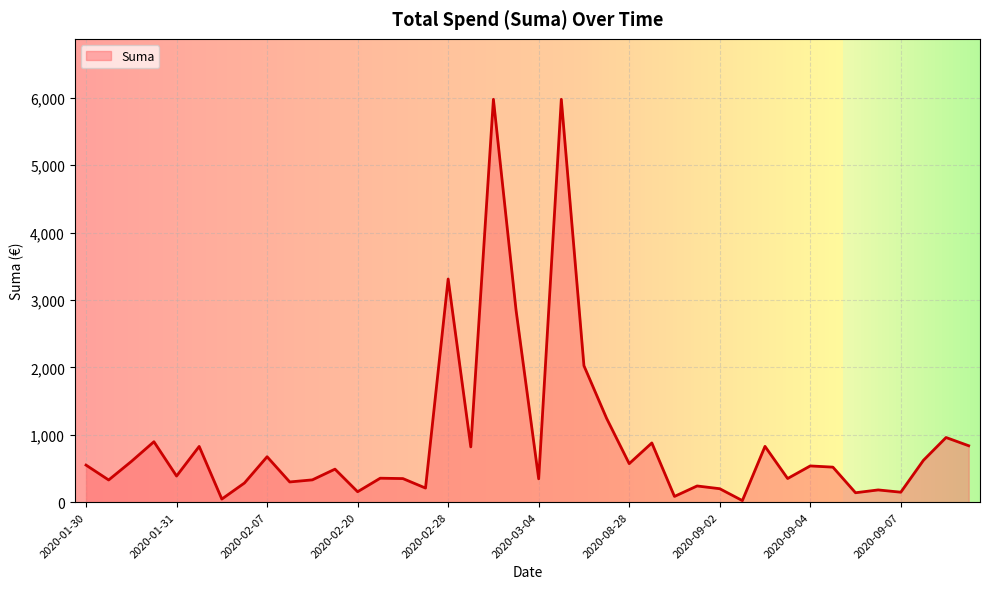

What is the difference between the maximum and minimum values?

5955.6